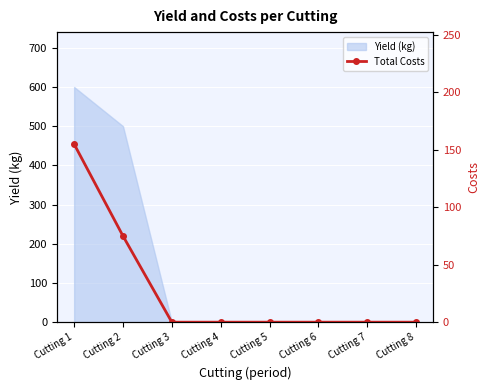

Reading left to right, what are all the values shown in this chart?

155	75	0	0	0	0	0	0